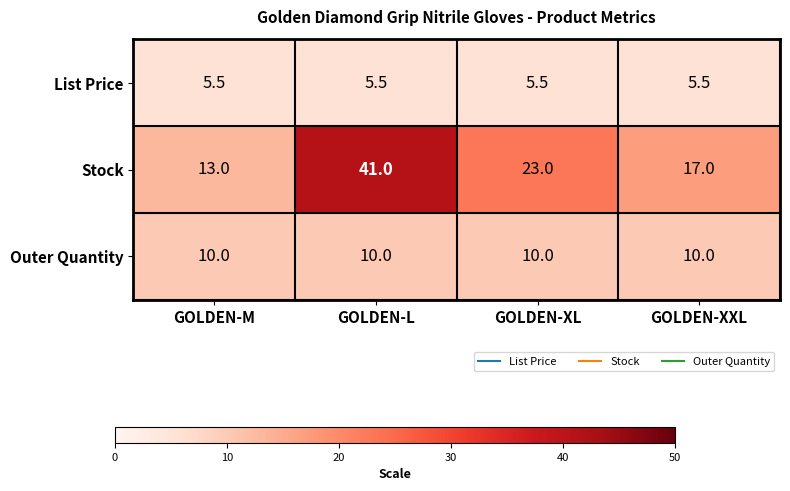

Reading left to right, list all the values displayed in this chart.

List Price: GOLDEN-M=5.5	GOLDEN-L=5.5	GOLDEN-XL=5.5	GOLDEN-XXL=5.5
Stock: GOLDEN-M=13.0	GOLDEN-L=41.0	GOLDEN-XL=23.0	GOLDEN-XXL=17.0
Outer Quantity: GOLDEN-M=10.0	GOLDEN-L=10.0	GOLDEN-XL=10.0	GOLDEN-XXL=10.0